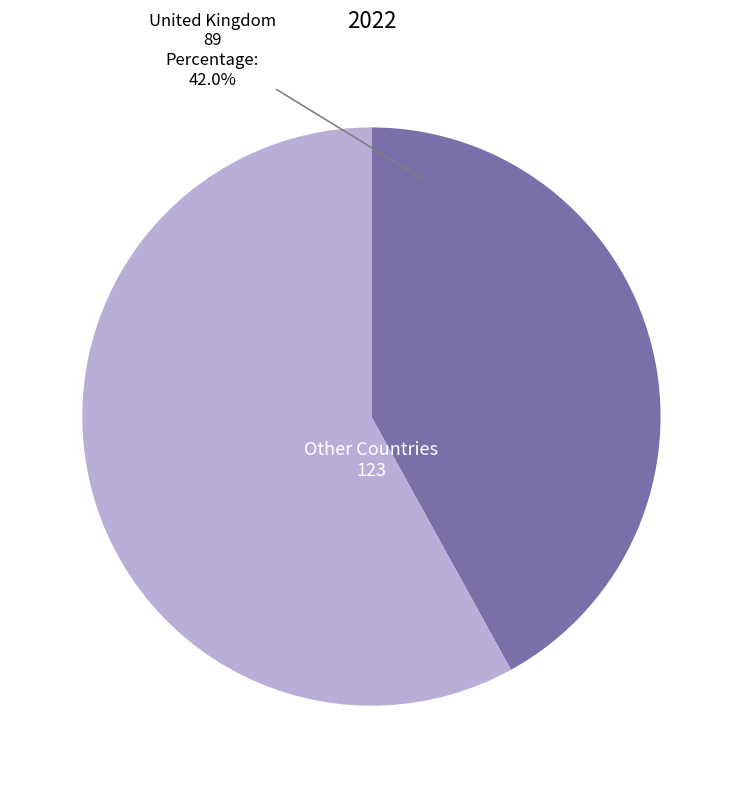

Does any single category account for the majority?

Yes